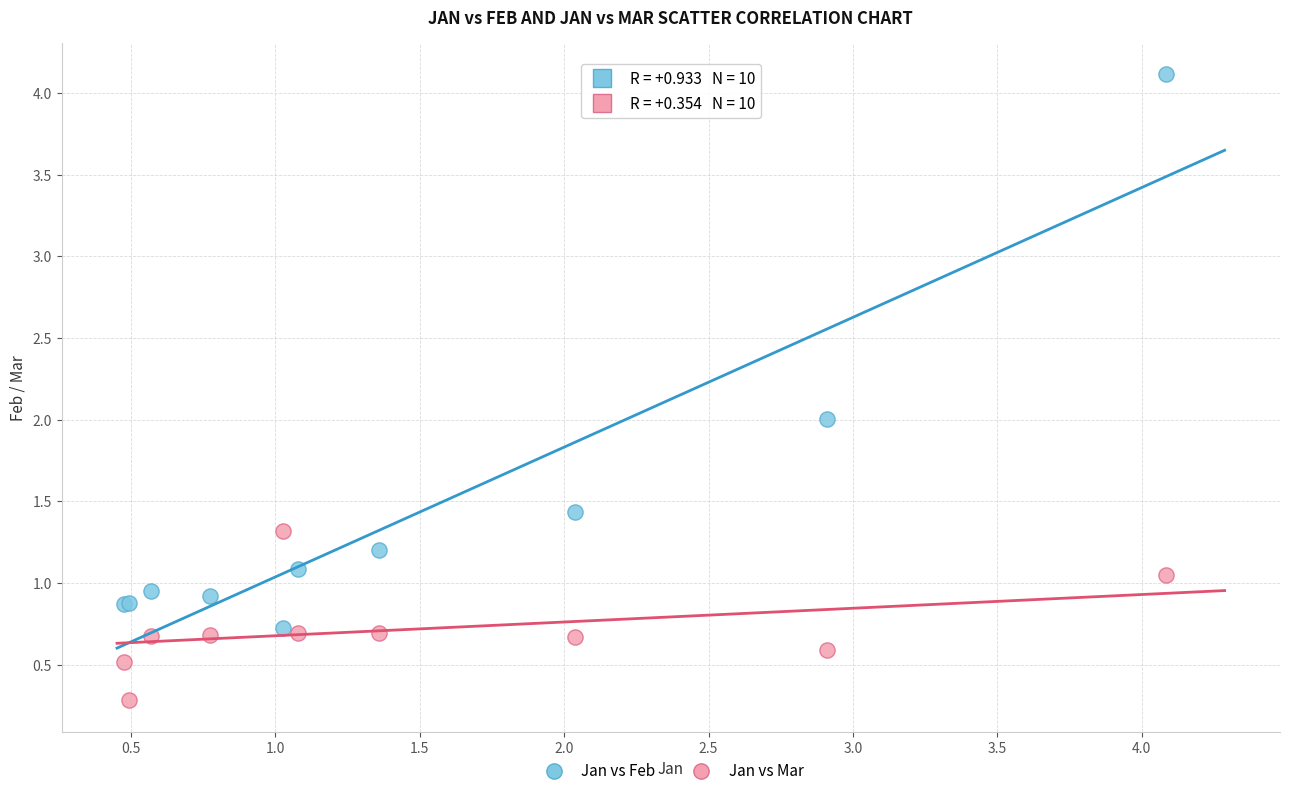

Which series has the widest spread of Y values?

Jan vs Feb